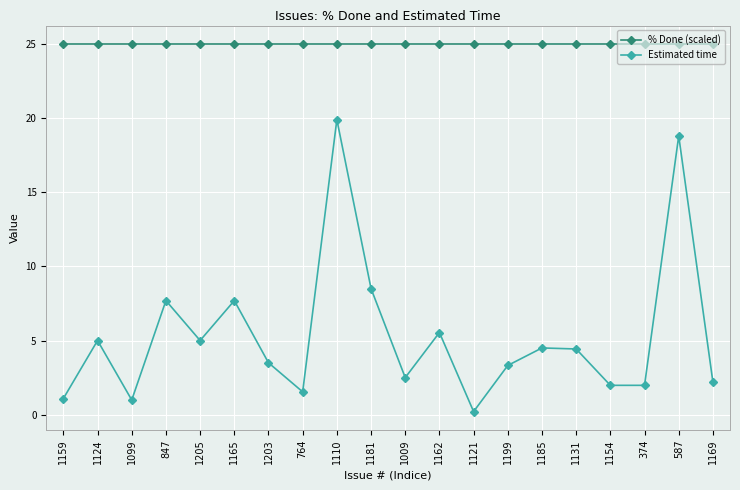

True or false: % Done (scaled) and Estimated time intersect in this chart.

False